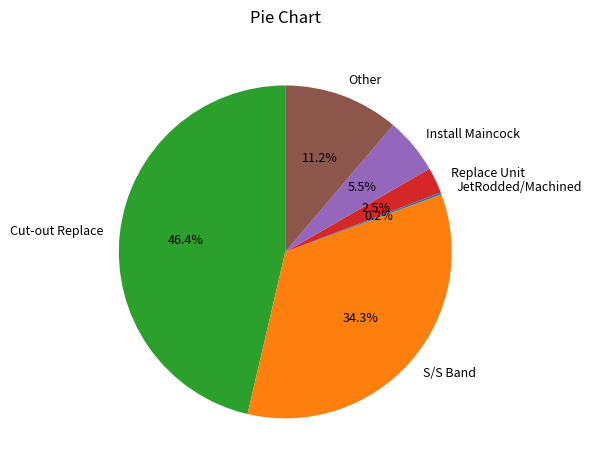

Is there a majority slice in this chart?

No